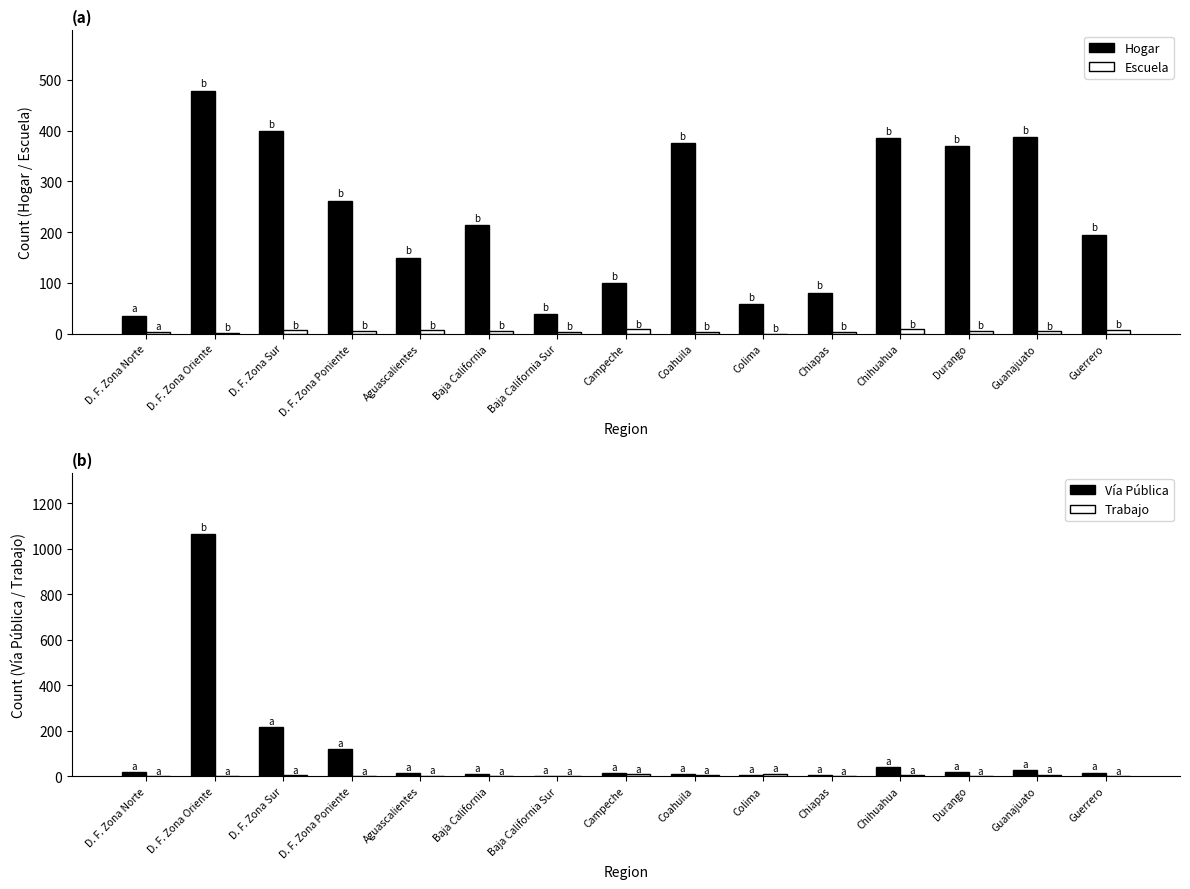

Is the value of Vía Pública at Chiapas greater than the value of Trabajo at Durango?

Yes